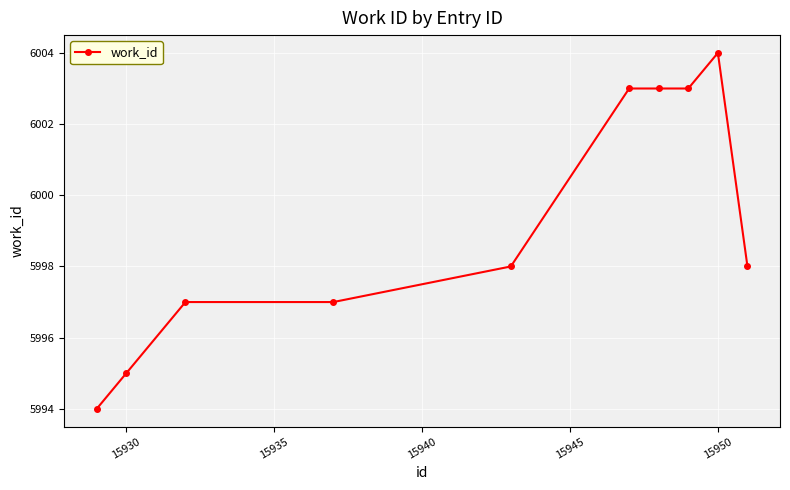

What is the difference between the second highest and second lowest values?

8